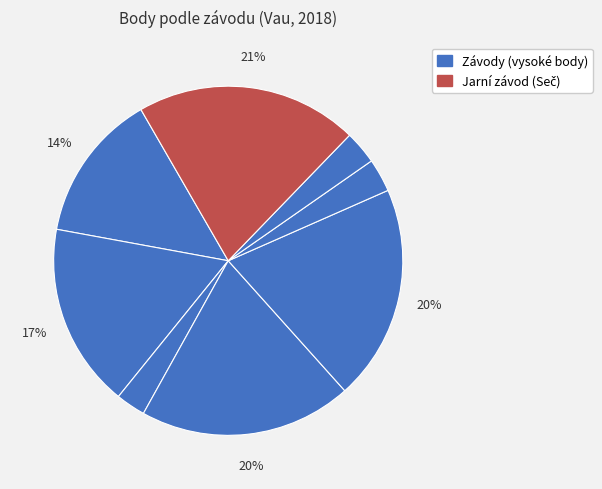

How many slices are in this pie chart?

8